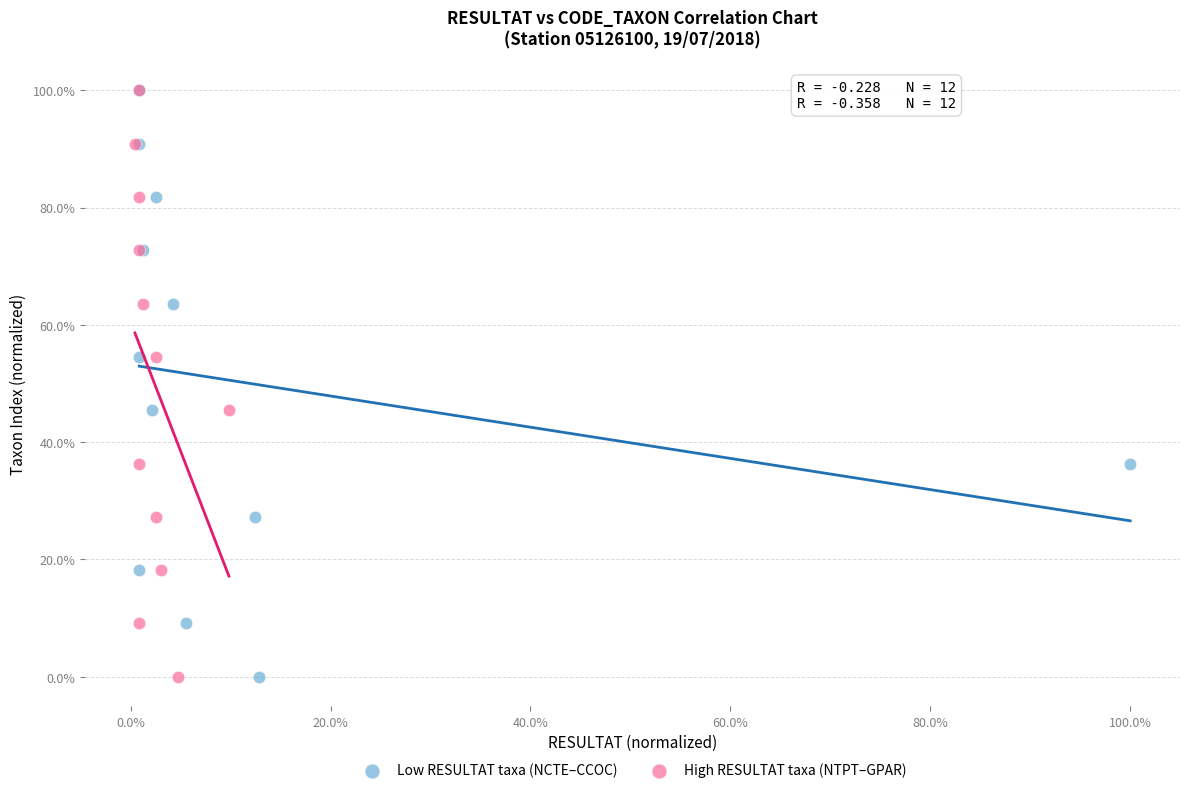

What are all the series names shown in the legend?

Low RESULTAT taxa (NCTE–CCOC), High RESULTAT taxa (NTPT–GPAR)